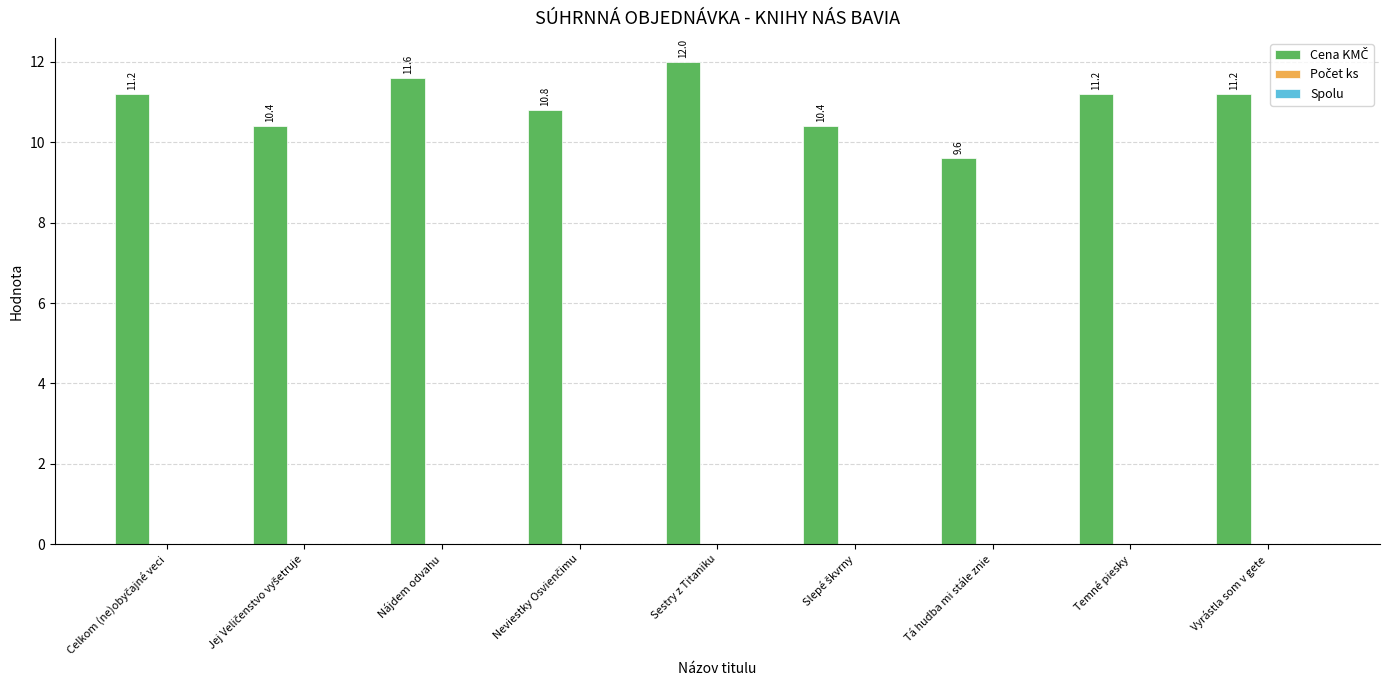

Which has a higher value, Nájdem odvahu or Temné piesky?

Nájdem odvahu